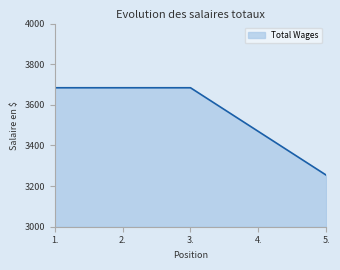

Does the chart display data point markers on the line(s)?

No